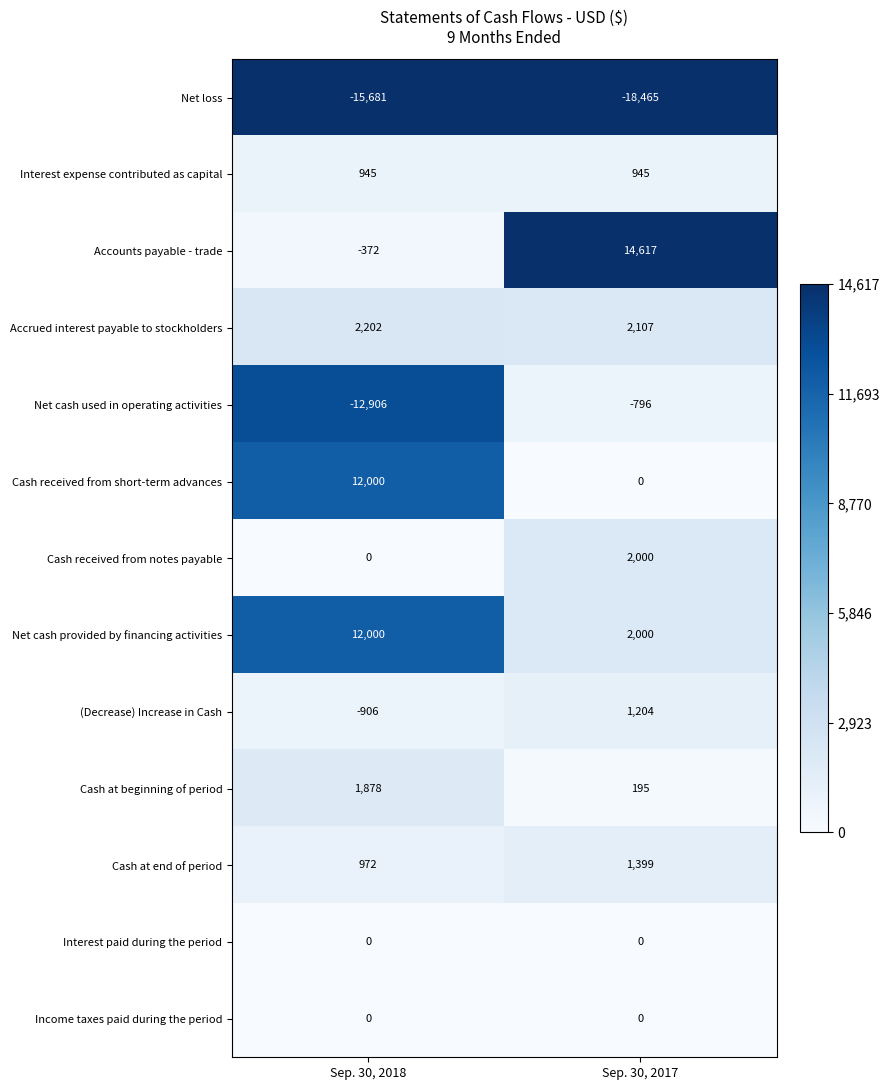

Reading left to right, extract all data points from this chart.

Net loss: -15681	-18465
Interest expense contributed as capital: 945	945
Accounts payable - trade: -372	14617
Accrued interest payable to stockholders: 2202	2107
Net cash used in operating activities: -12906	-796
Cash received from short-term advances: 12000	0
Cash received from notes payable: 0	2000
Net cash provided by financing activities: 12000	2000
(Decrease) Increase in Cash: -906	1204
Cash at beginning of period: 1878	195
Cash at end of period: 972	1399
Interest paid during the period: 0	0
Income taxes paid during the period: 0	0